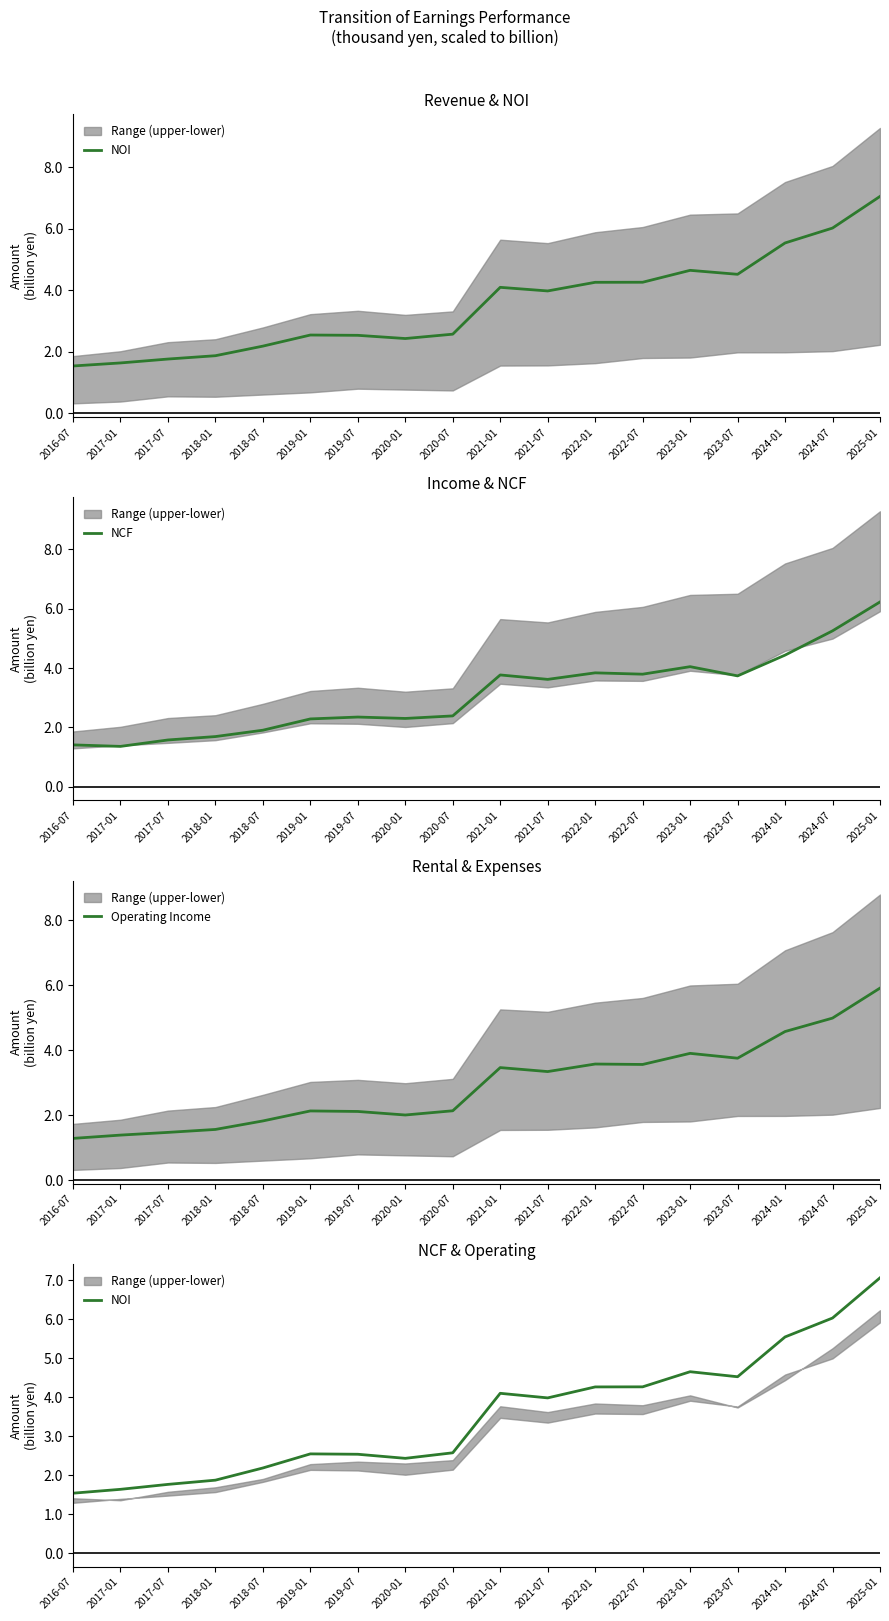

True or false: NOI and NCF cross at least once.

False